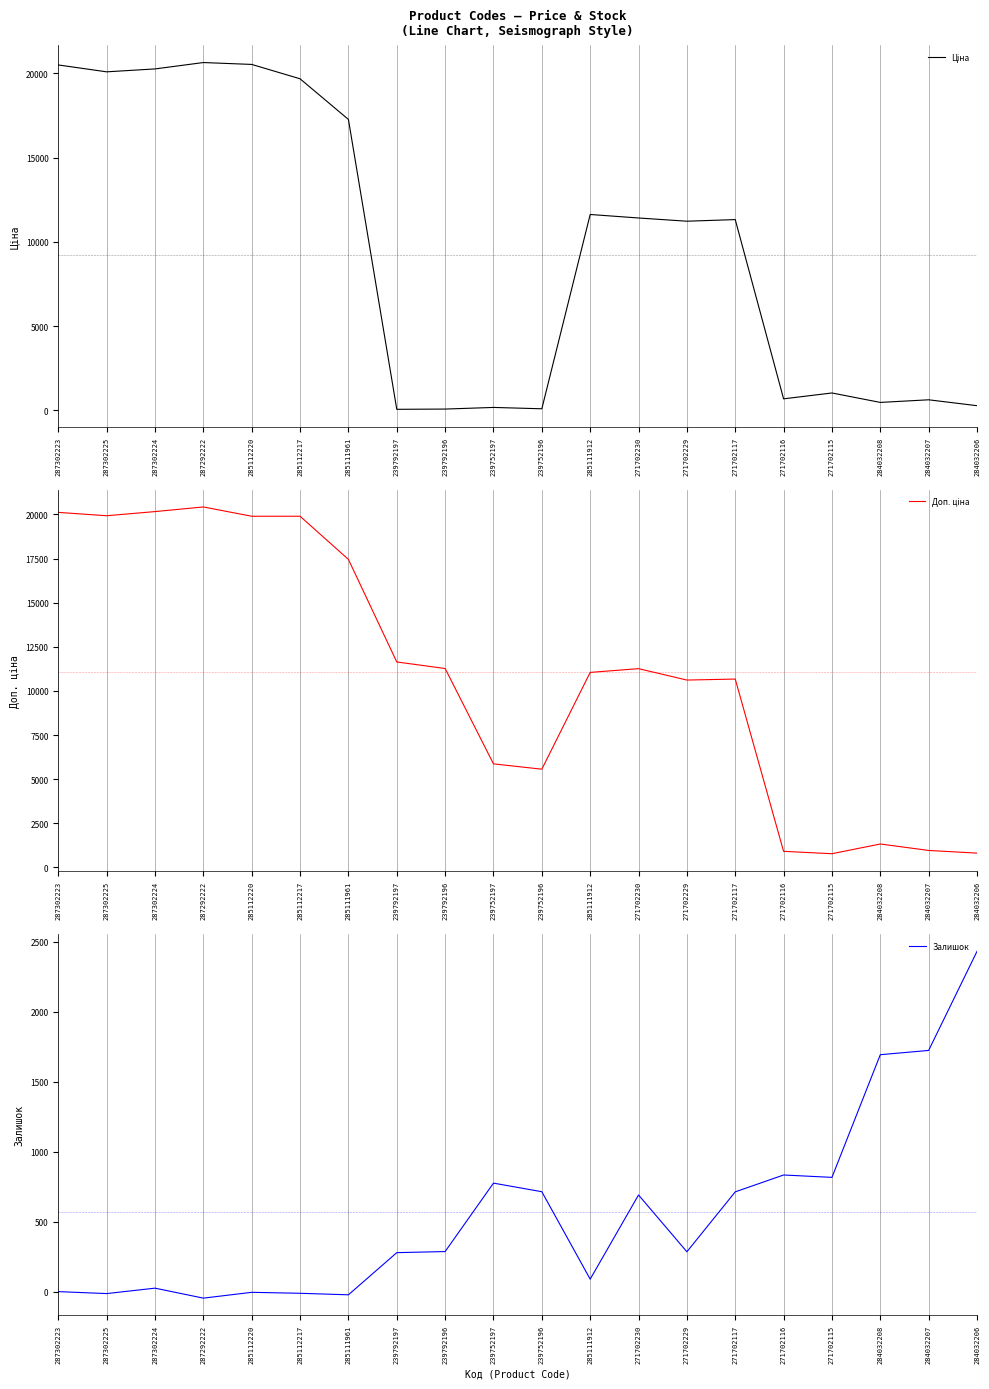

Where does the Залишок series first go above 288?

239792196